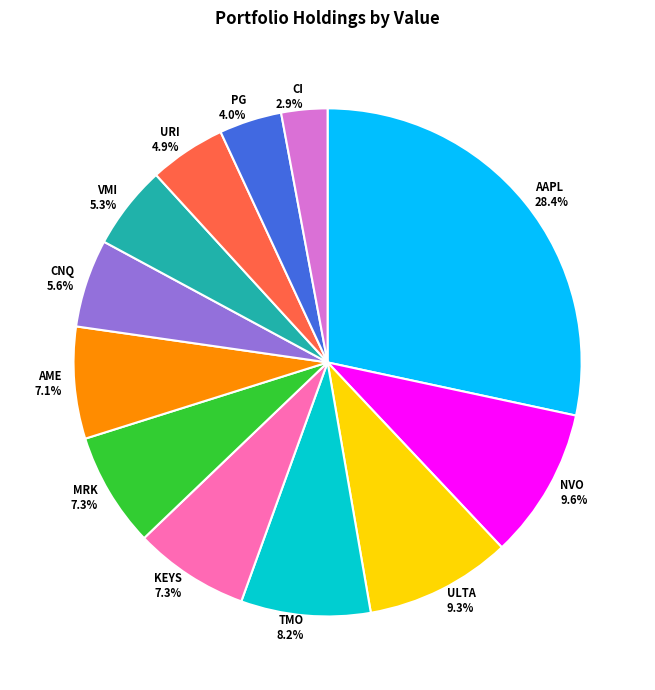

Does any single category account for the majority?

No